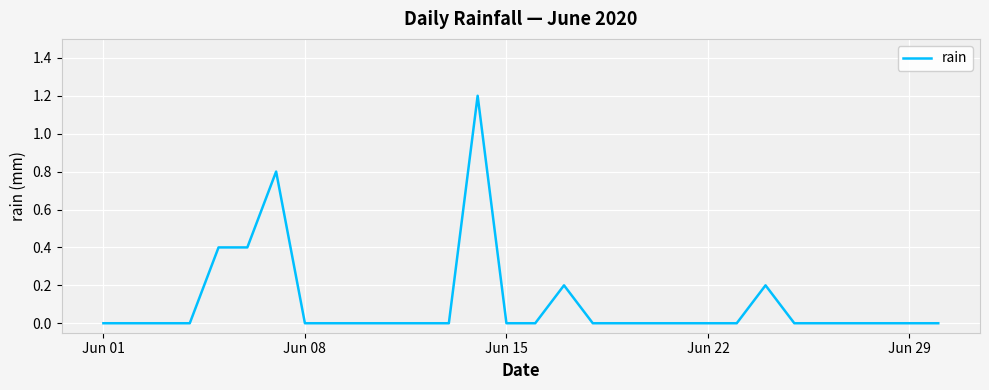

Reading right to left, transcribe all the data shown in this chart.

0.0	0.0	0.0	0.0	0.0	0.0	0.2	0.0	0.0	0.0	0.0	0.0	0.0	0.2	0.0	0.0	1.2	0.0	0.0	0.0	0.0	0.0	0.0	0.8	0.4	0.4	0.0	0.0	0.0	0.0